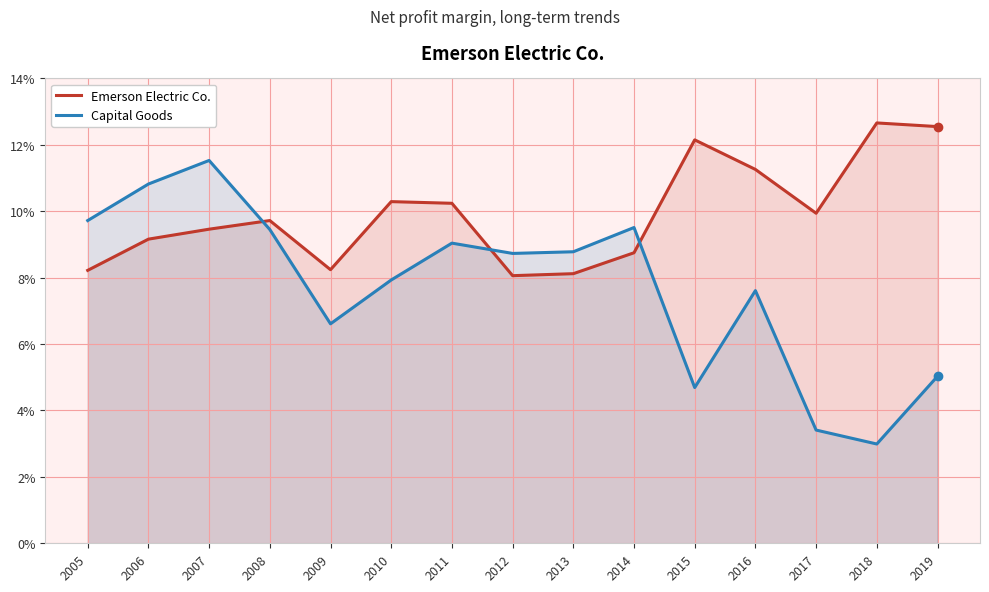

What is the difference between the maximum and minimum values in the Capital Goods series?

0.1